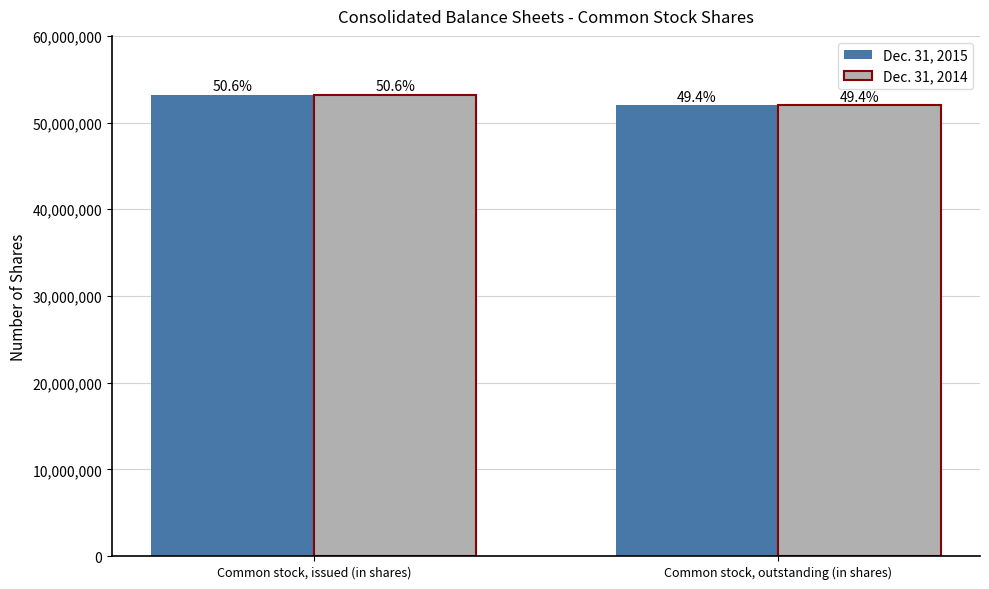

Does the chart contain any negative values?

No